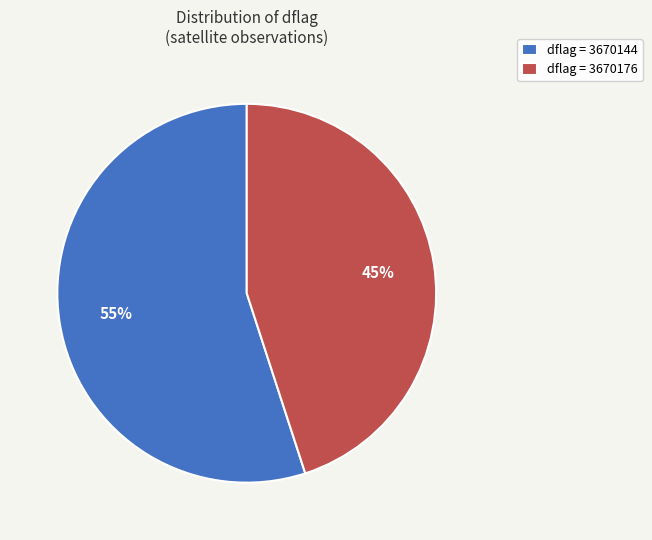

What is the majority slice?

dflag = 3670144